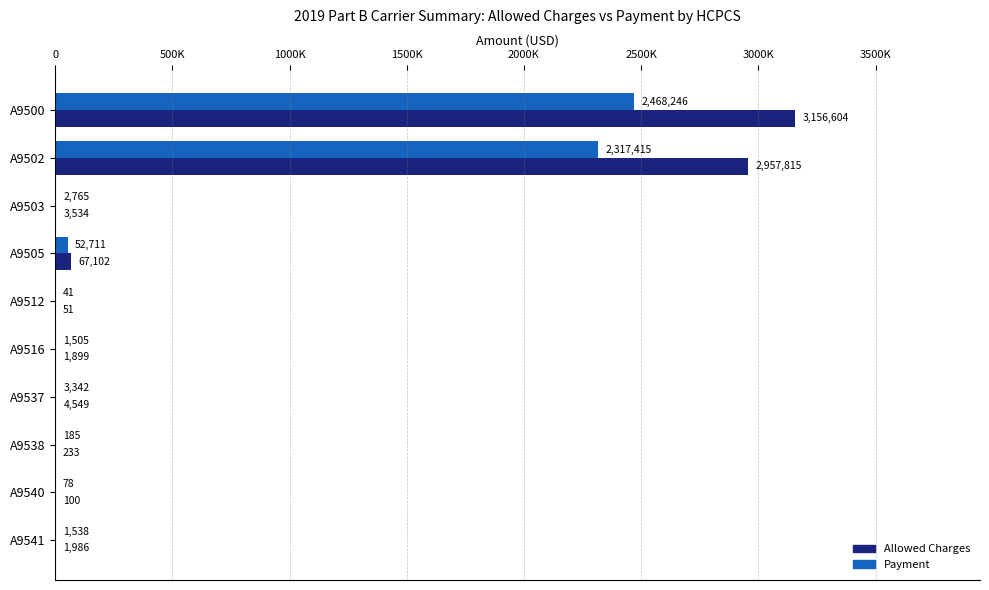

What are all the series names shown in the legend?

Allowed Charges, Payment